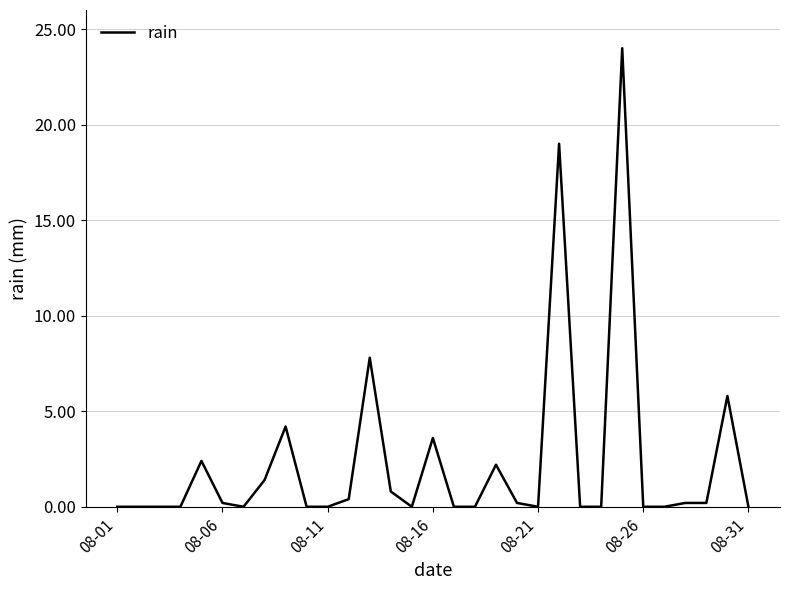

What is the greatest value displayed?

24.0